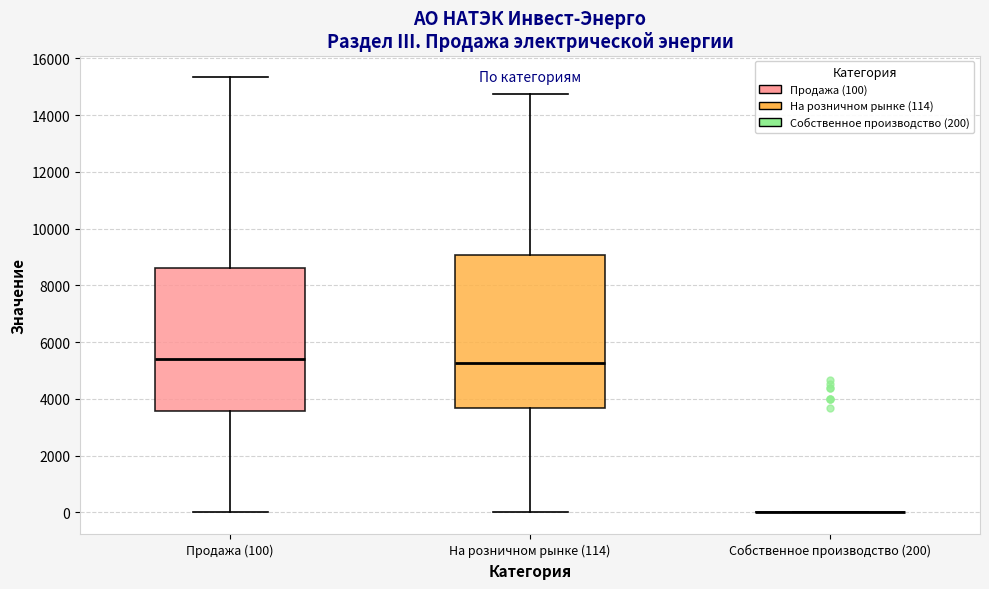

Reading left to right, read every box against the y-axis: the position of its median line, the range the box covers, and the ends of its whiskers. The values are not printed on the chart, so give them approximately, as read against the axis.

Продажа (100): median 5400, box 3600 to 8600, whiskers 0 to 15400
На розничном рынке (114): median 5200, box 3600 to 9000, whiskers 0 to 14800
Собственное производство (200): box collapsed to a line at 0, whiskers 0 to 0